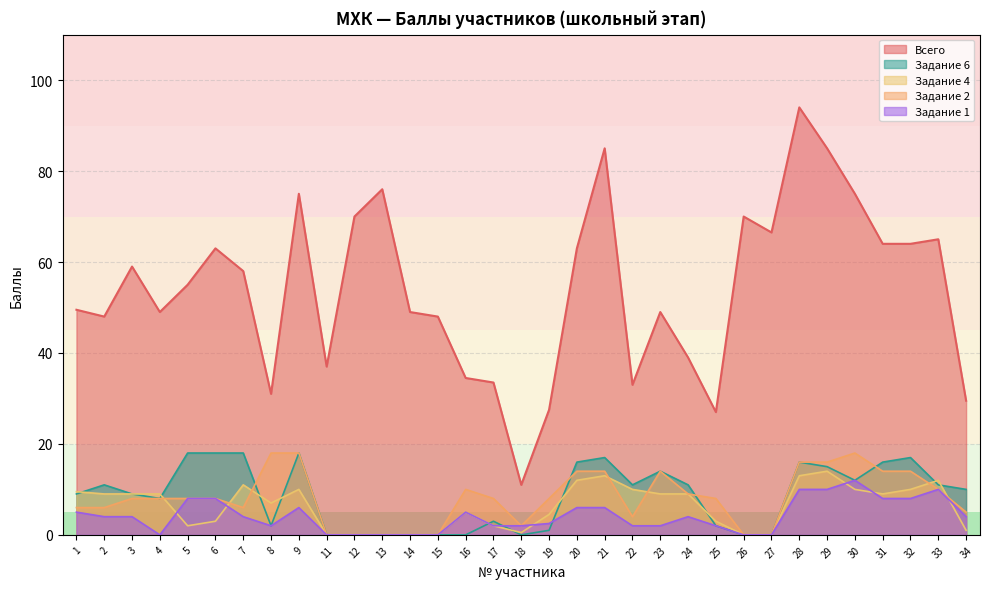

Reading left to right, list all the values displayed in this chart.

49.5	48.0	59.0	49.0	55.0	63.0	58.0	31.0	75.0	37.0	70.0	76.0	49.0	48.0	34.5	33.5	11.0	27.5	63.0	85.0	33.0	49.0	39.0	27.0	70.0	66.5	94.0	85.0	75.0	64.0	64.0	65.0	29.5